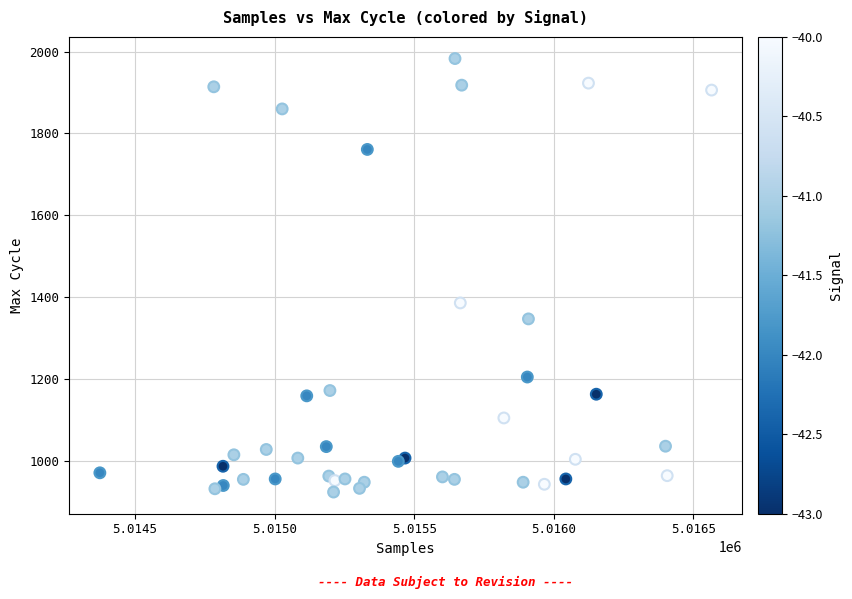

What Y value in the scatter plot is closest to 1453?

1386